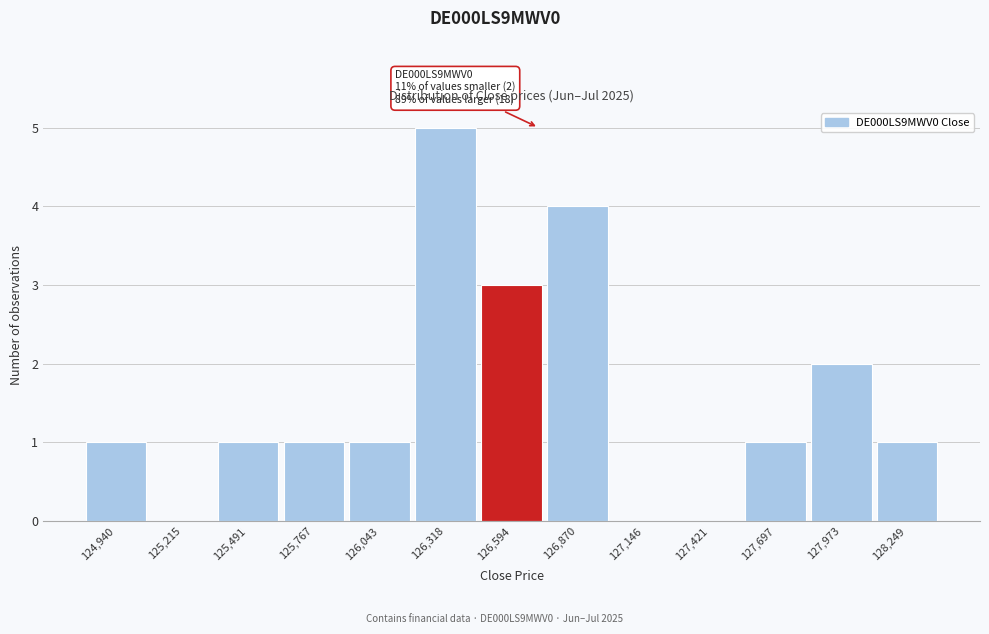

Reading left to right, transcribe all the data shown in this chart.

124,940=1	125,215=0	125,491=1	125,767=1	126,043=1	126,318=5	126,594=3	126,870=4	127,146=0	127,421=0	127,697=1	127,973=2	128,249=1